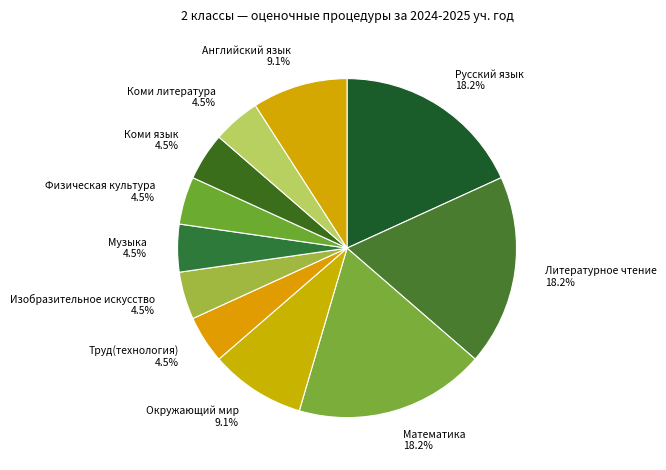

To the nearest percent, what portion does Окружающий мир represent?

9%